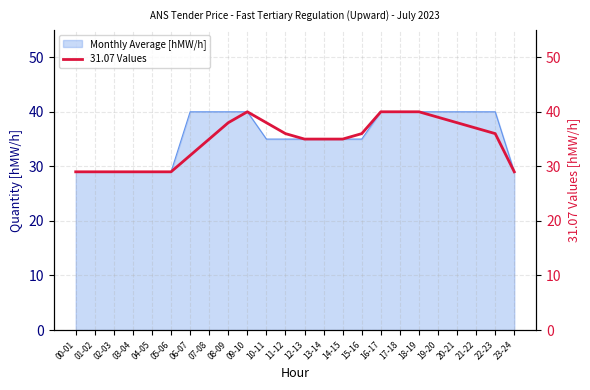

What is the value of the 6th point from the left?

29